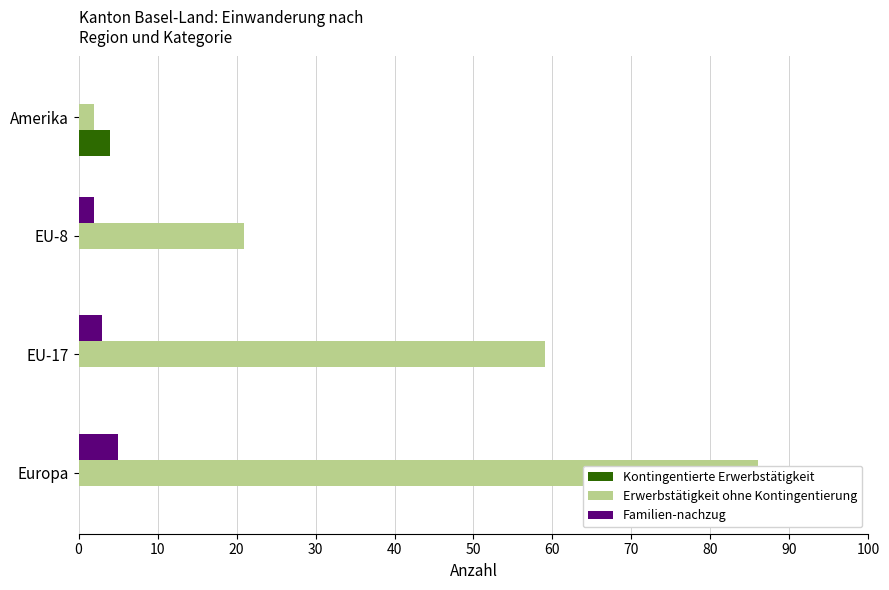

How many values in the Familien-nachzug series exceed 3?

1